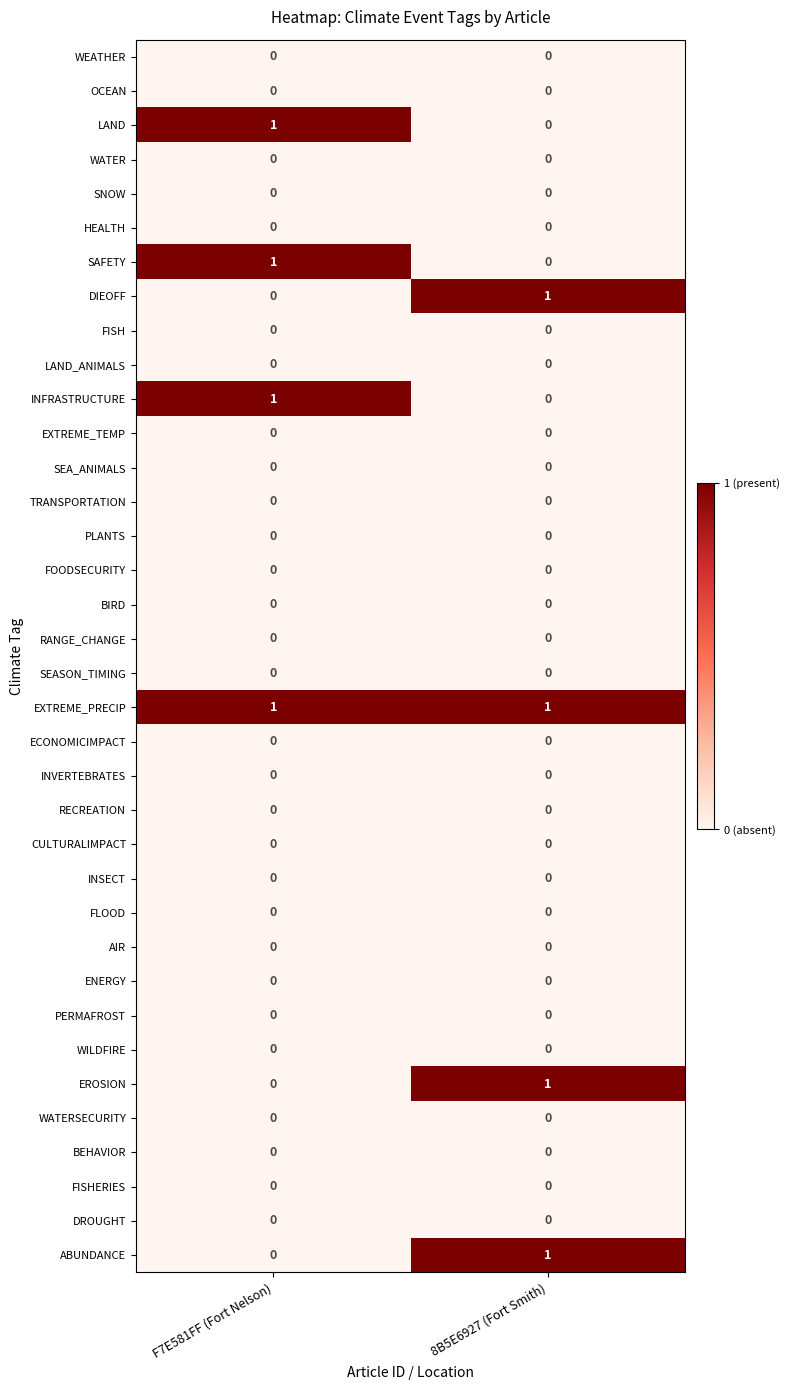

Is it true that DROUGHT equals 0 at F7E581FF (Fort Nelson)?

True